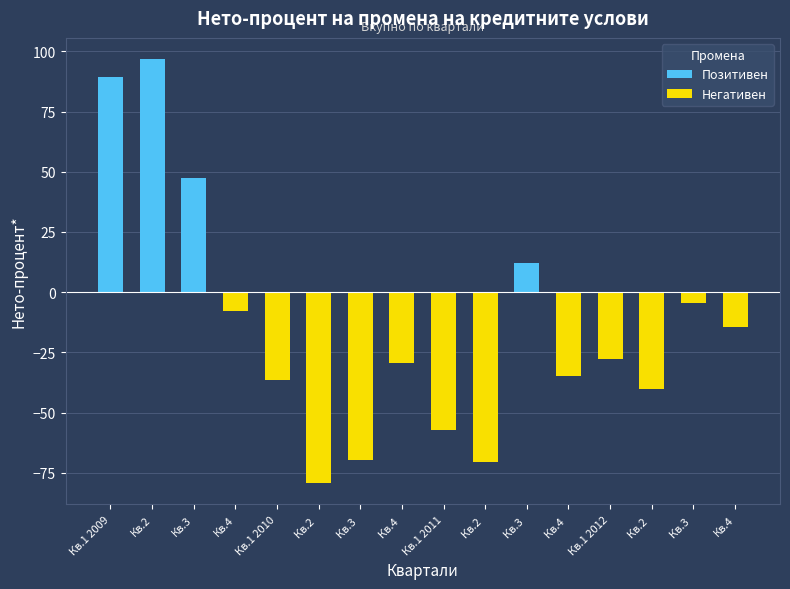

At which label does Позитивен reach its peak?

Кв.2